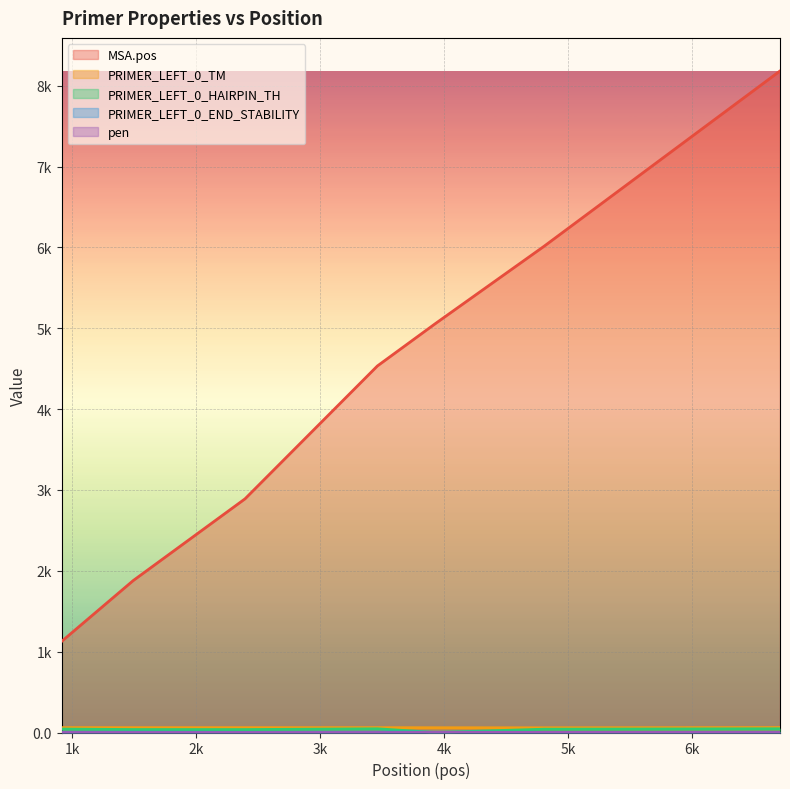

What are all the series names shown in the legend?

MSA.pos, PRIMER_LEFT_0_TM, PRIMER_LEFT_0_HAIRPIN_TH, PRIMER_LEFT_0_END_STABILITY, pen